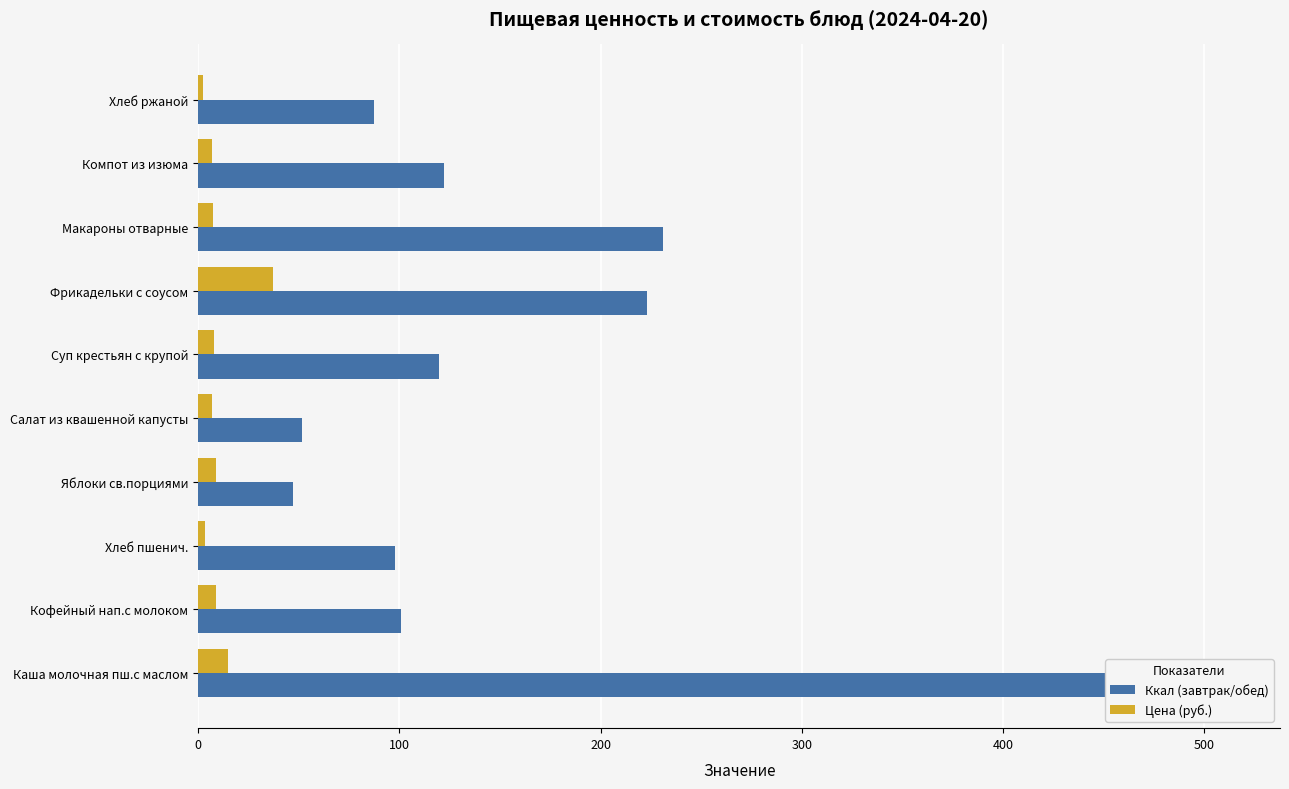

The Цена (руб.) series shows 1.6 at Хлеб ржаной. True or false?

False